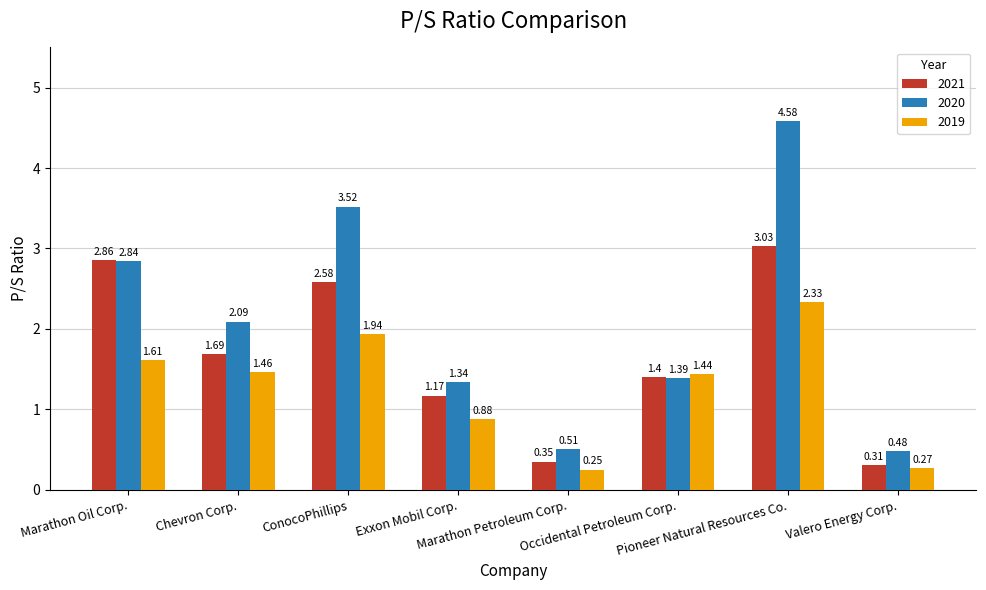

Which series has the widest spread of values?

2020